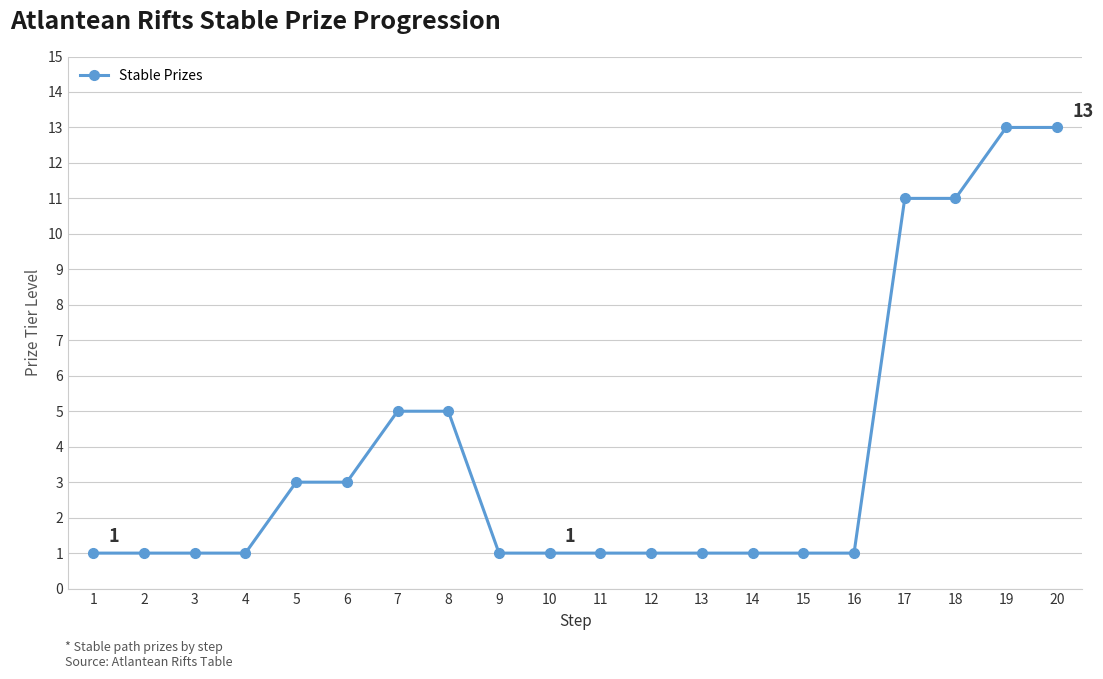

True or false: the data shows 3 at 7.

False